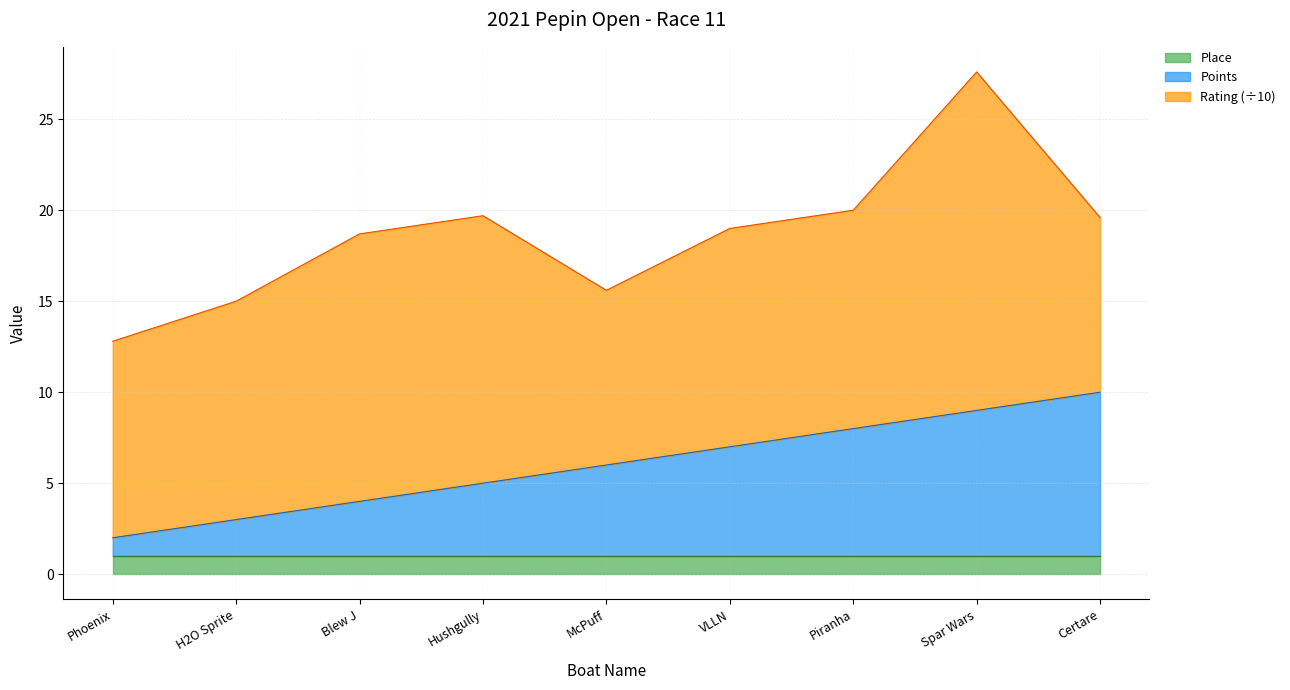

The chart shows a value of 3 at Phoenix. True or false?

False